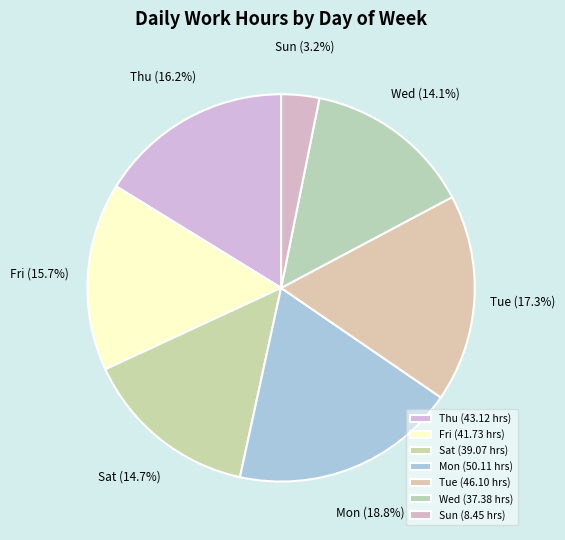

Approximately how many times larger is the value at Tue compared to Fri?

1.1